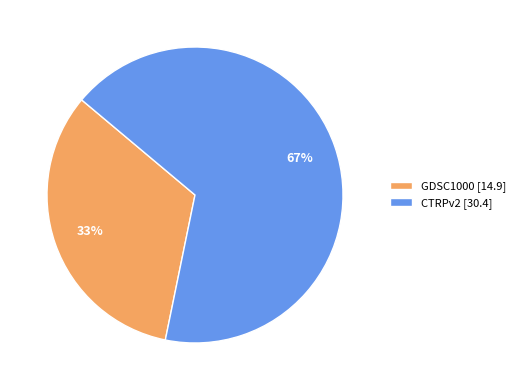

To the nearest percent, what is the difference between the largest and smallest slice percentages?

34%